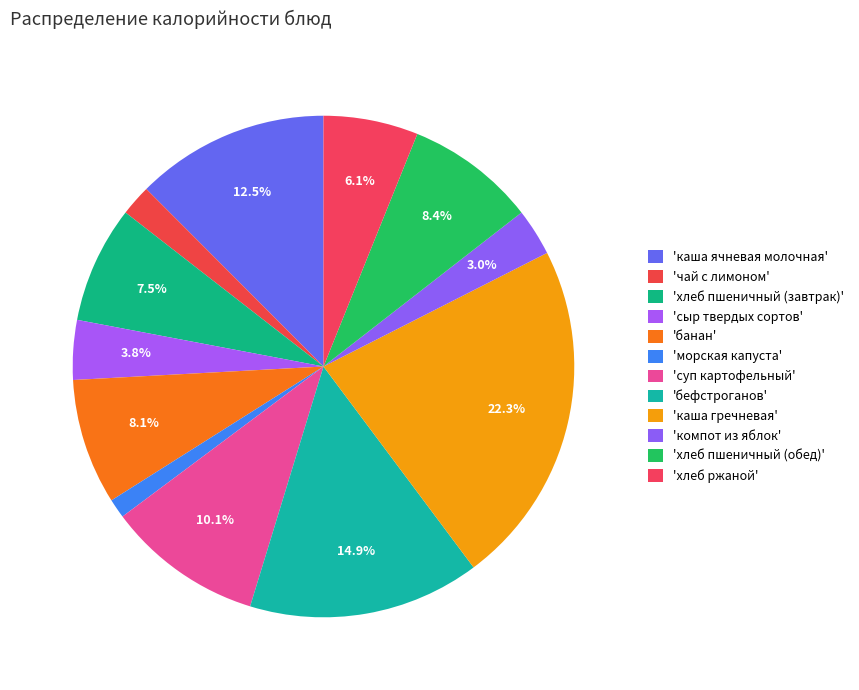

How many segments does this pie chart have?

12